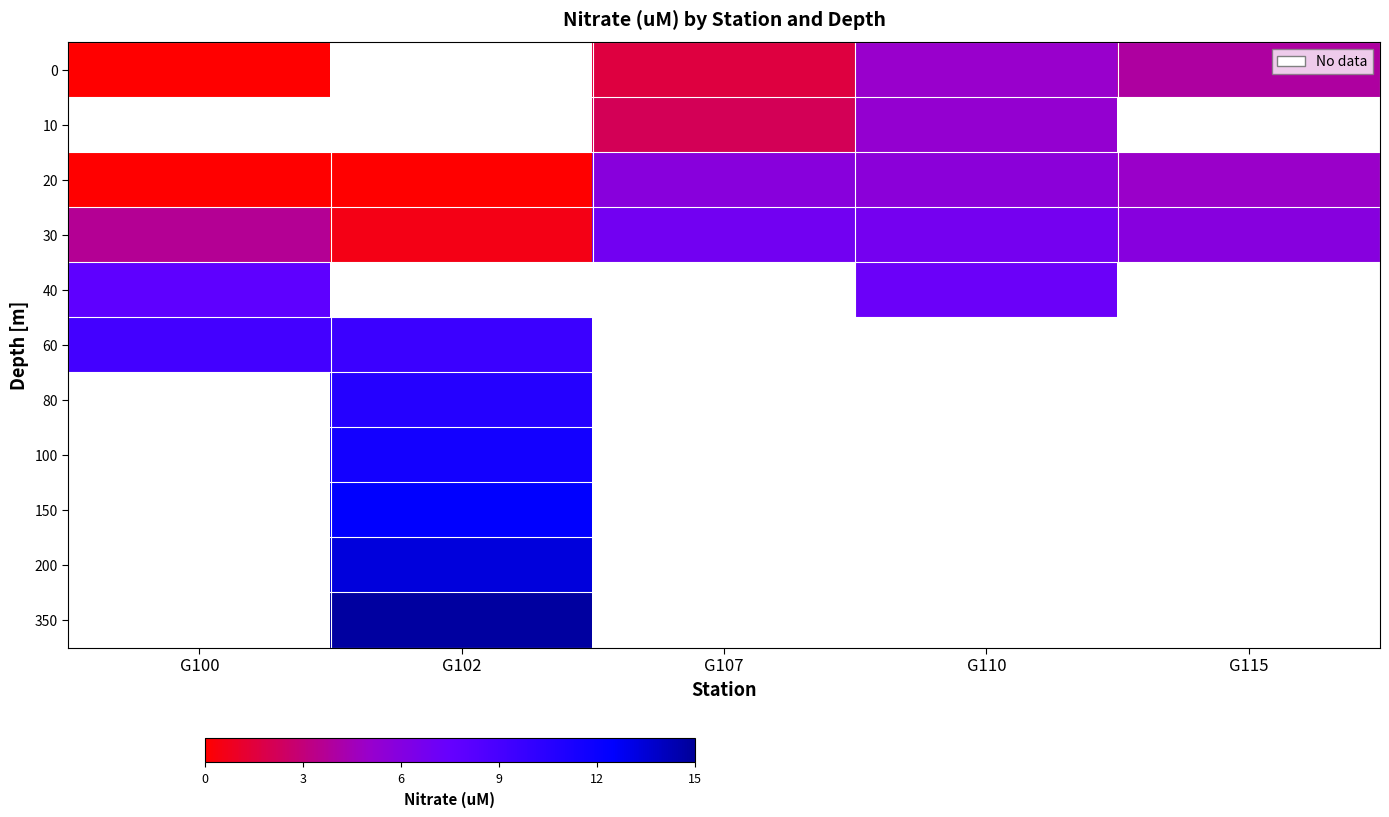

Which label corresponds to the largest value in the chart?

G102